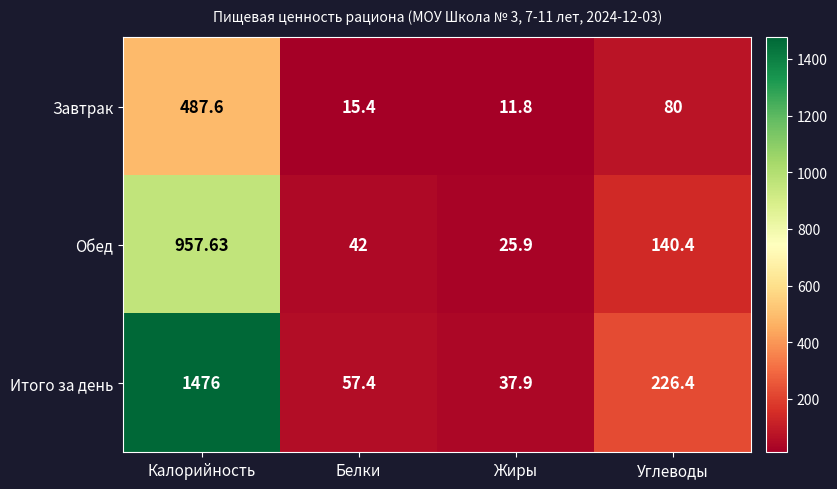

How many series are shown in this chart?

3